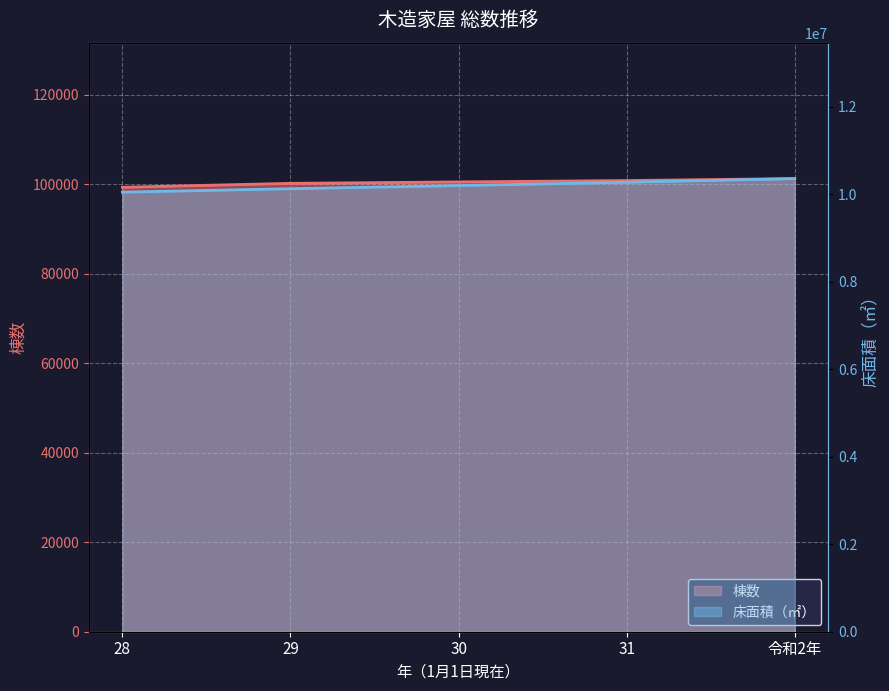

What is the label of the 3rd point from the left?

30